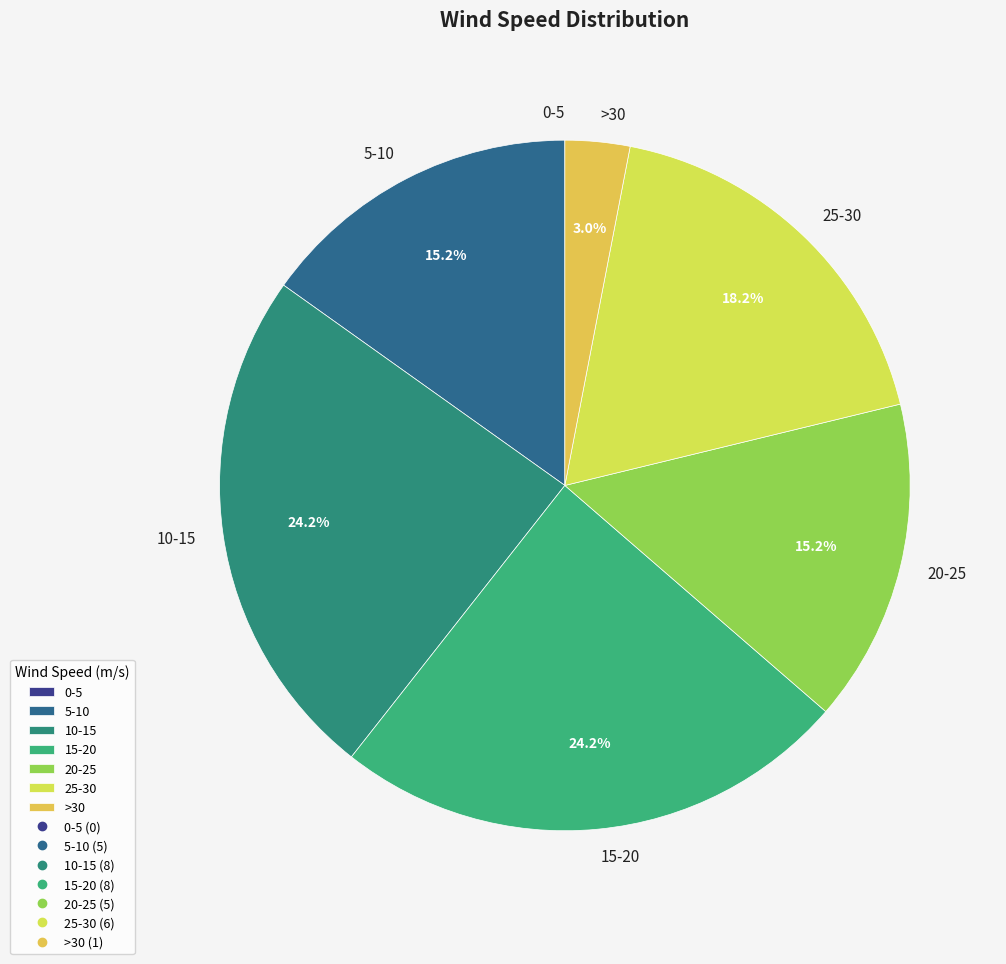

What portion of the pie excludes 20-25?

84.8%